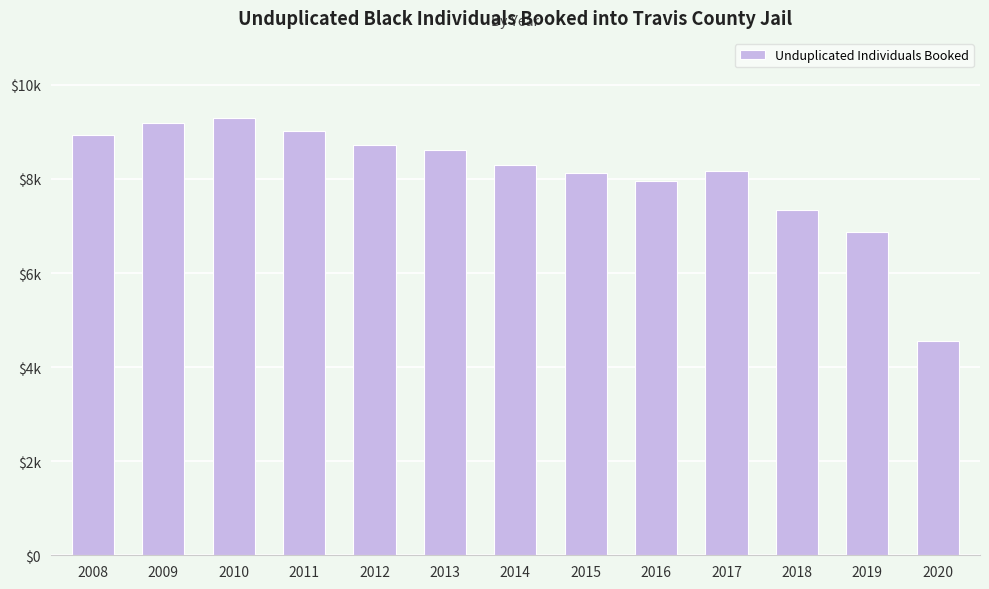

Is it true that the value at 2015 is 8122?

True